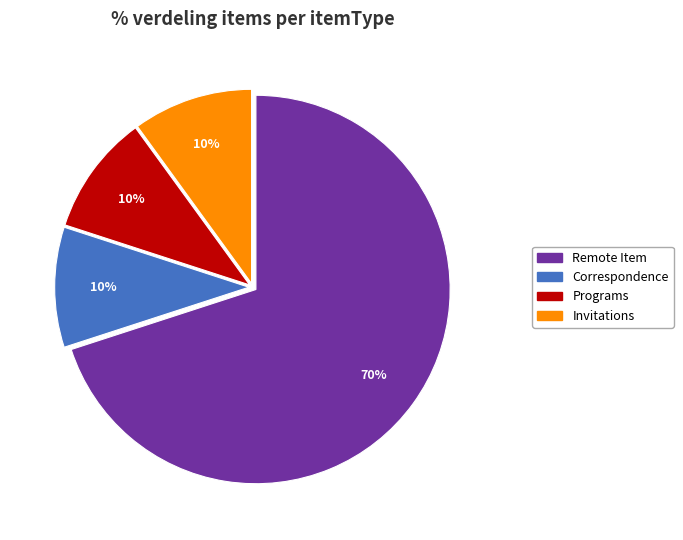

How many slices are in this pie chart?

4